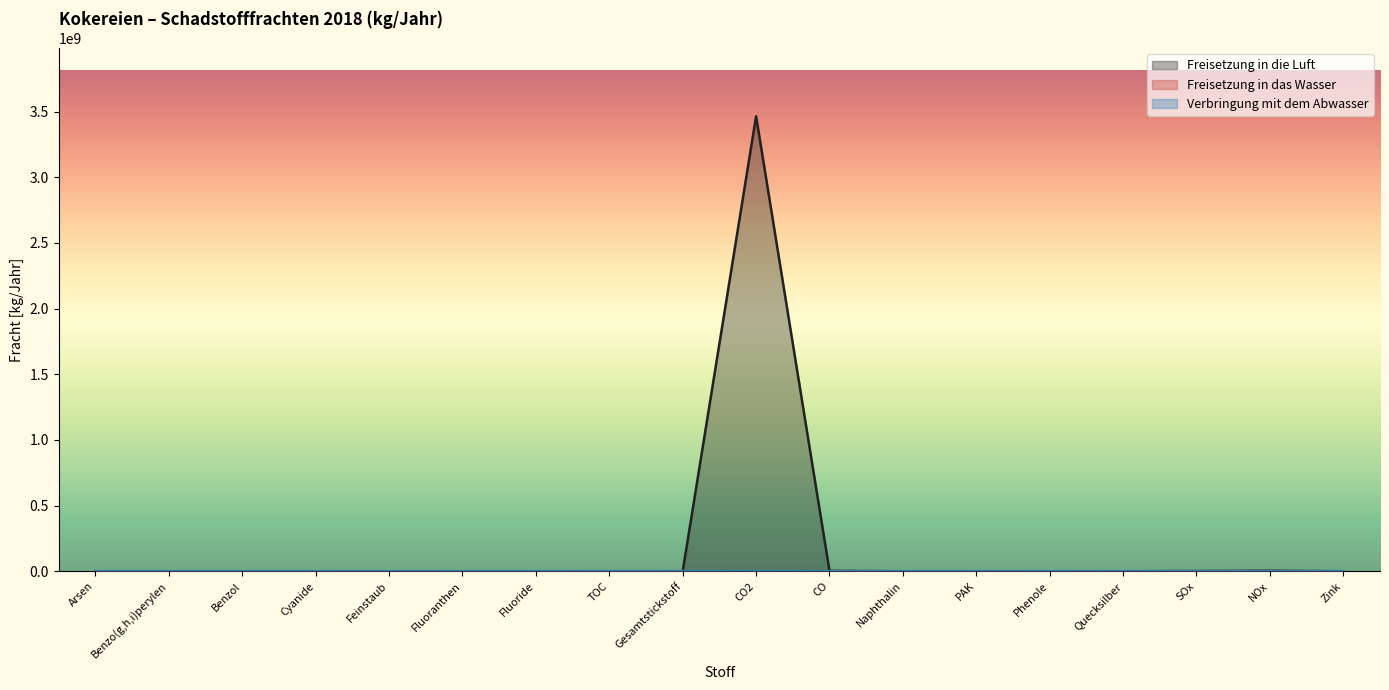

What is the spread (max minus min) of values at Feinstaub?

110000